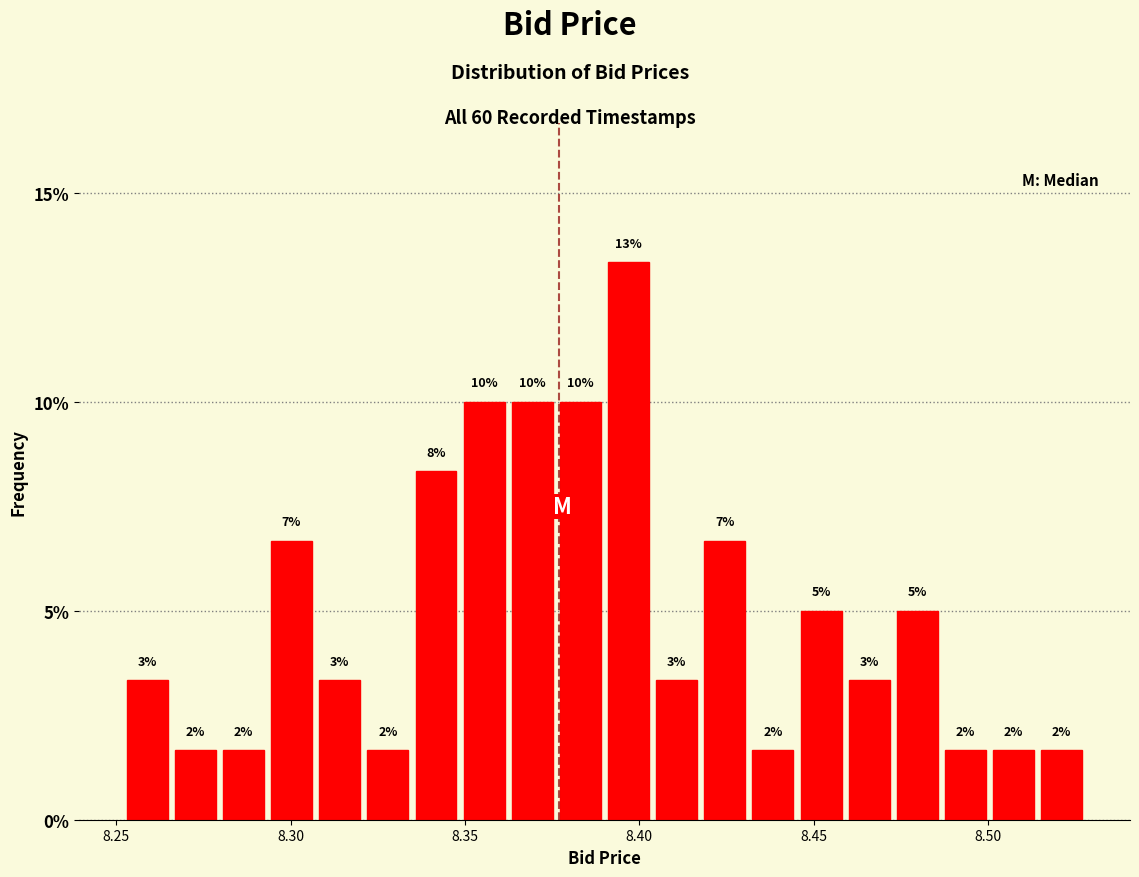

Read against the x-axis, roughly where is the centre of the tallest bar?

8.395